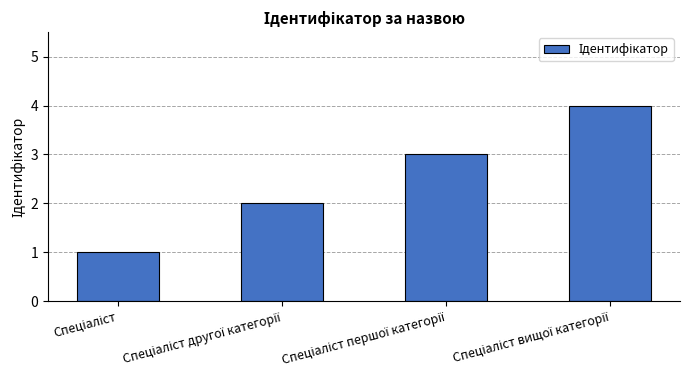

What is the sum of all values?

10